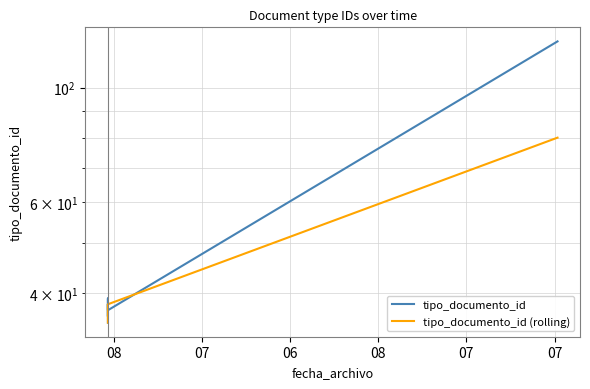

What is the value of the tipo_documento_id (rolling) point at the 1st from the left?

35.0